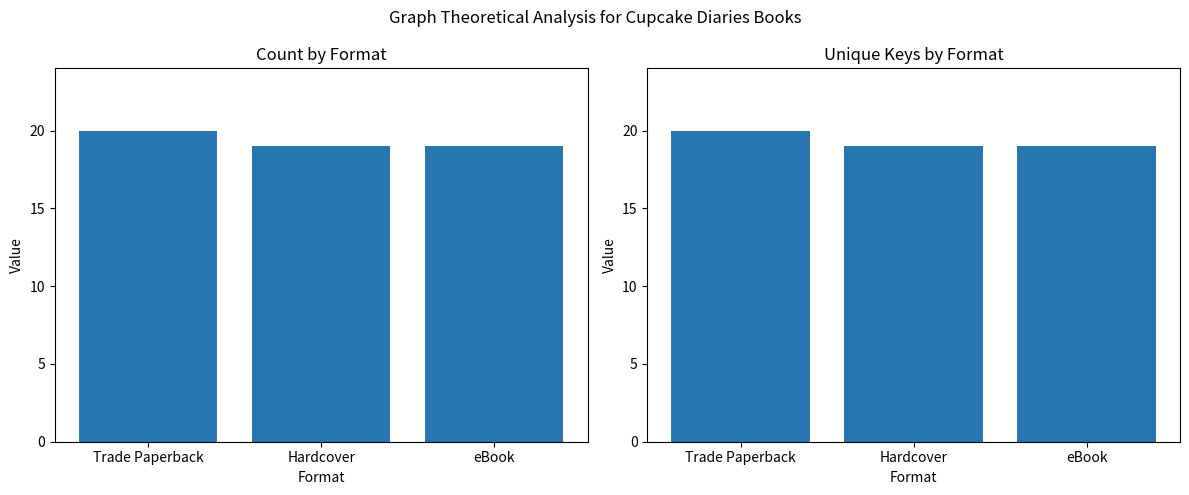

What is the label of the 2nd bar from the right?

Hardcover